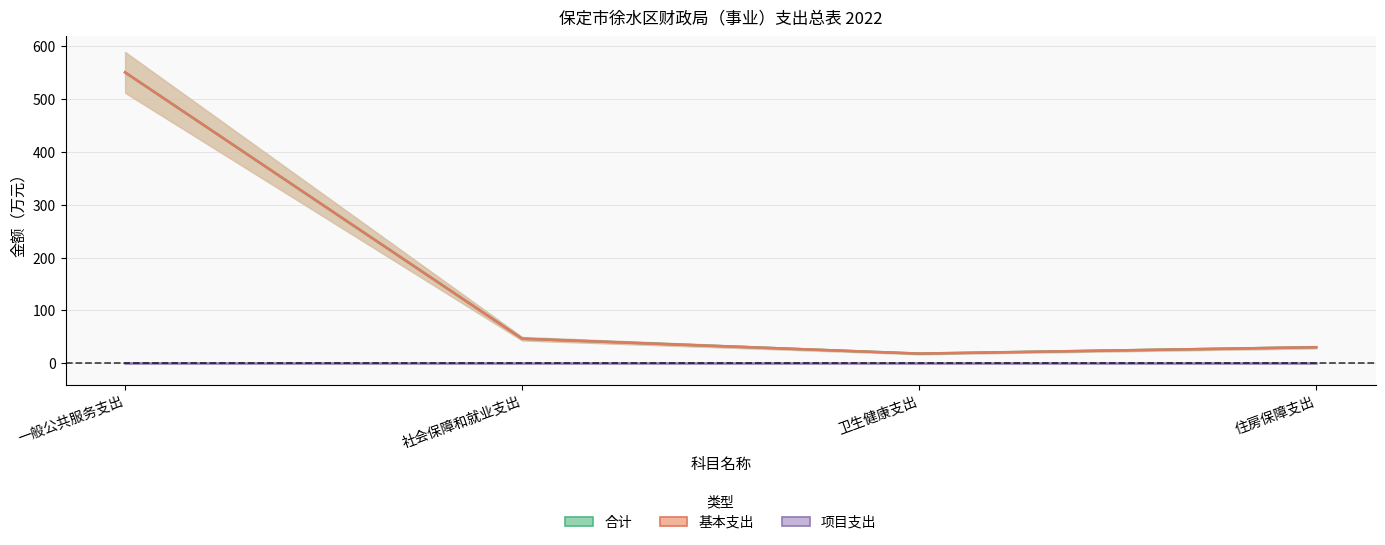

Which series has the largest total across all categories?

合计